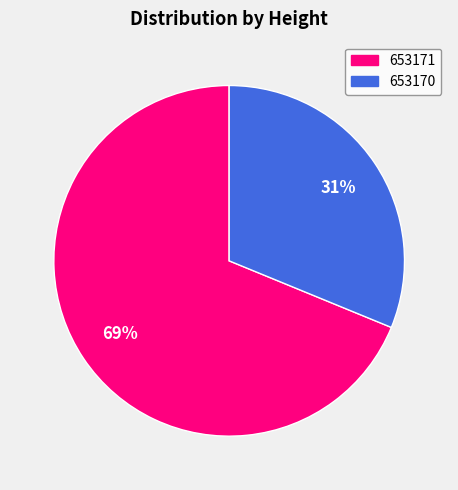

To the nearest percent, what is the difference between the 653170 and 653171 slice percentages?

38%